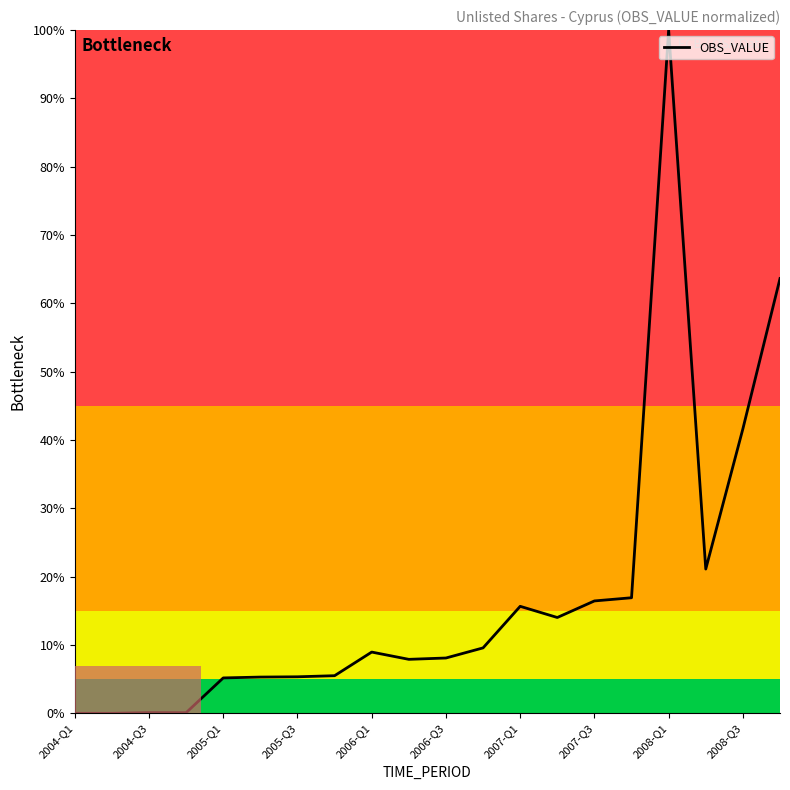

What is the difference between the maximum and minimum values?

100.0